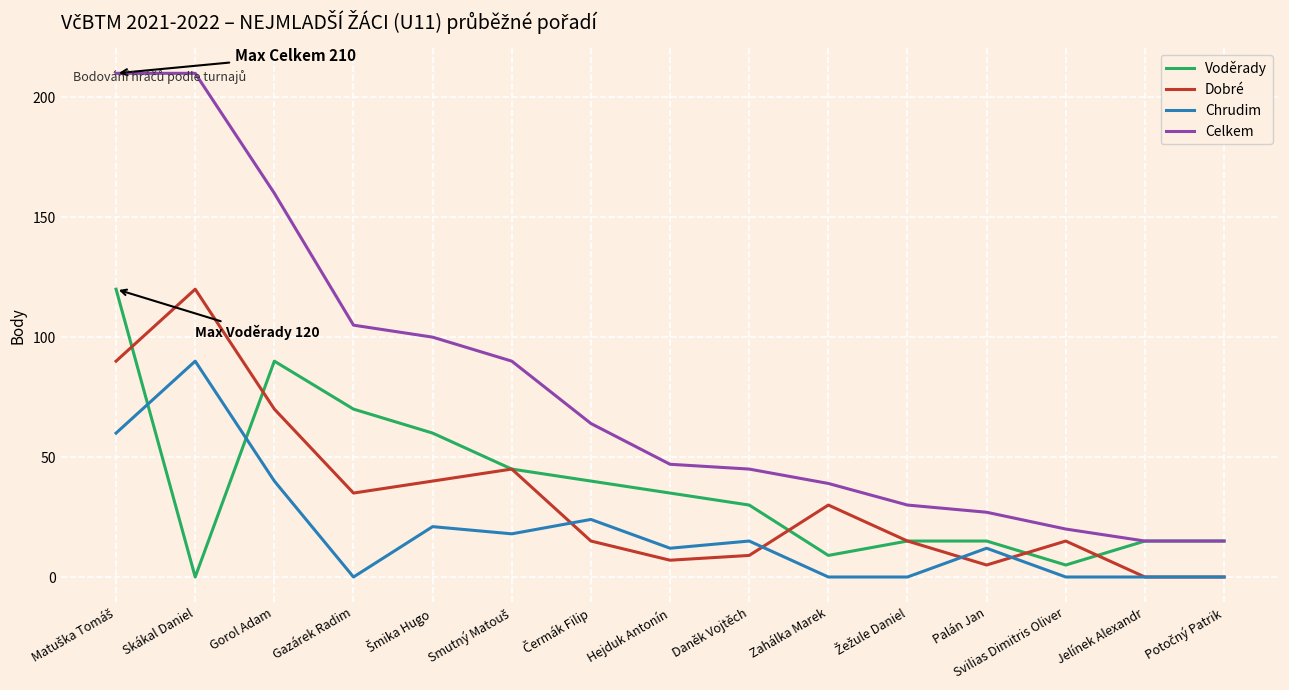

What is the sum of the Voděrady values at Palán Jan and Hejduk Antonín?

50